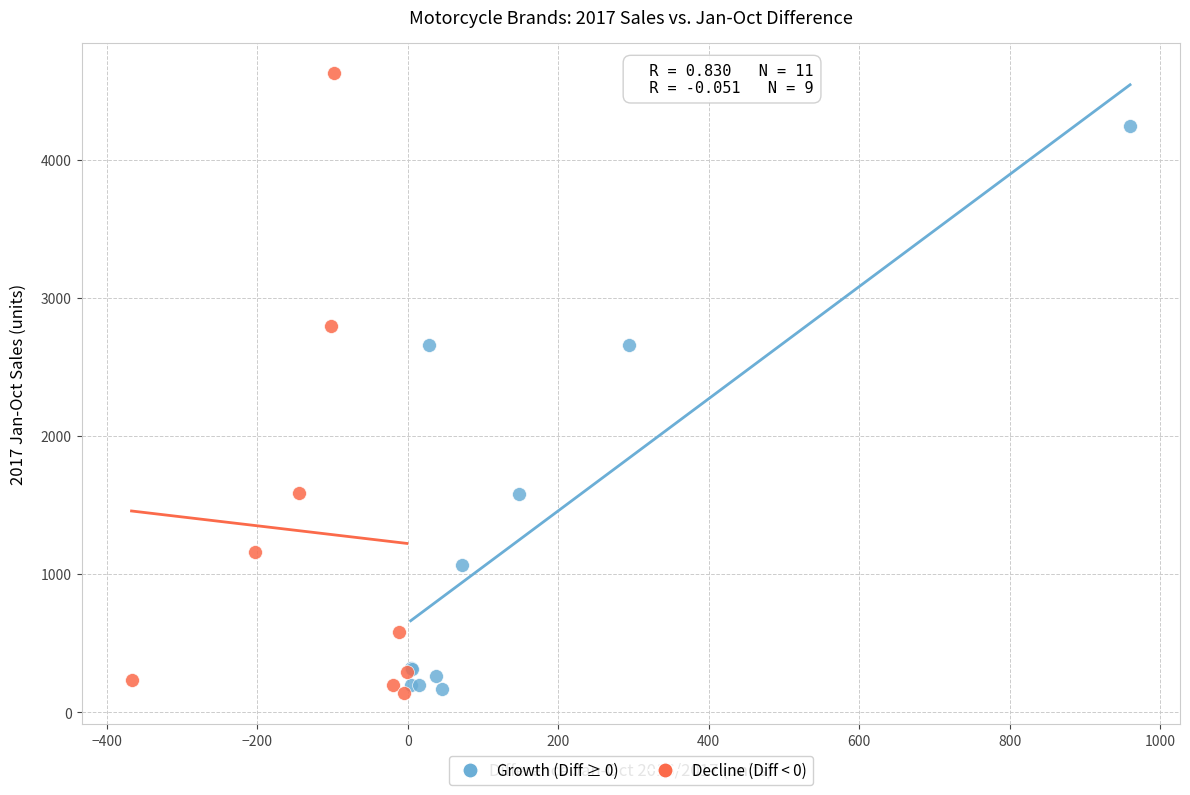

Which series has the widest spread of Y values?

Decline (Diff < 0)